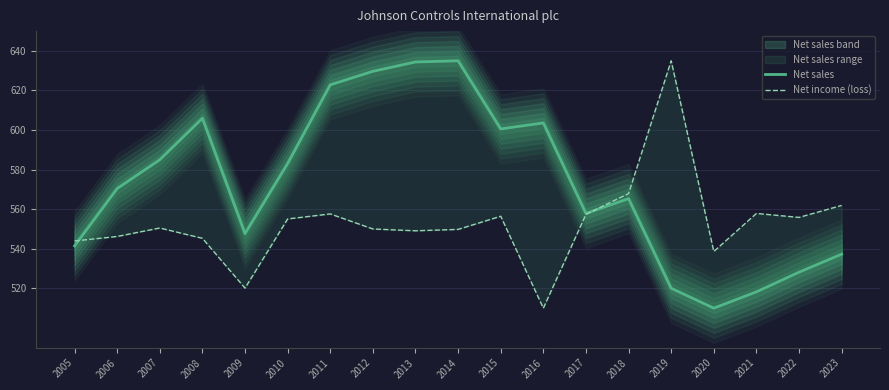

How many values in the Net income (loss) series exceed 550?

11